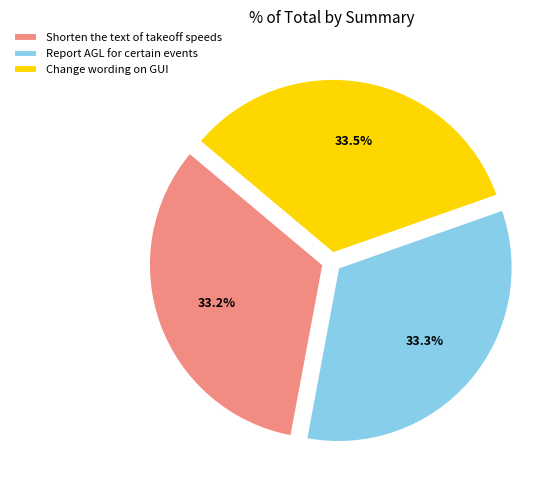

True or false: Shorten the text of takeoff speeds accounts for 45% of the total.

False